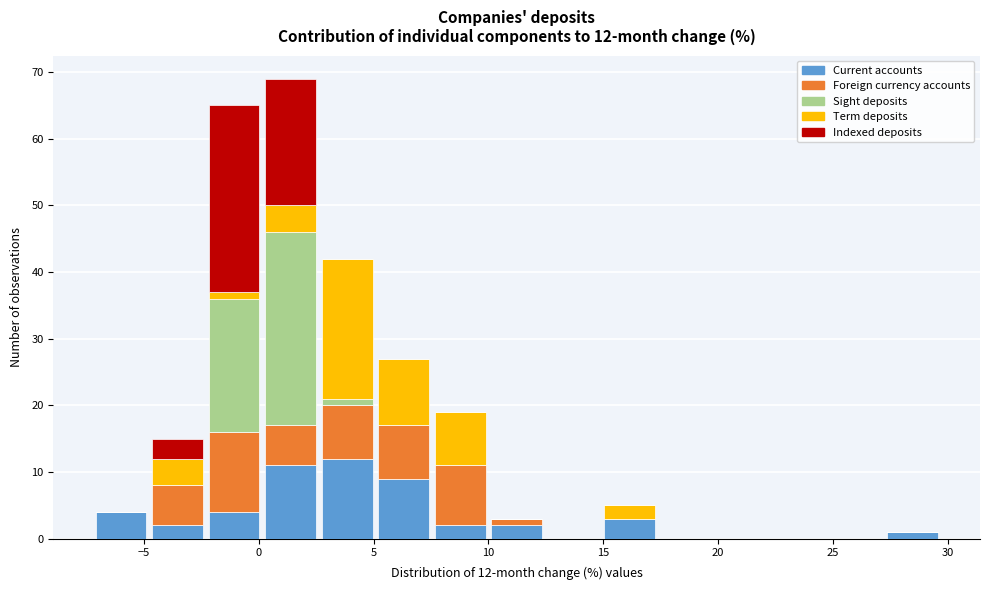

Which range on the x-axis has the tallest stacked bar (by total height)?

0.0 to 2.5